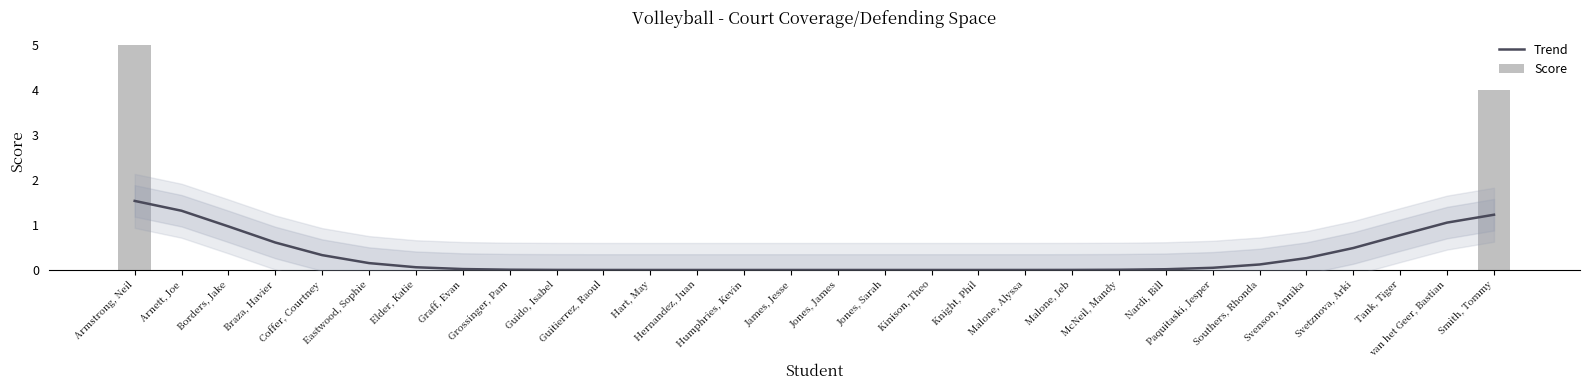

Rank the series at Malone, Alyssa from lowest to highest value.

Score, Trend